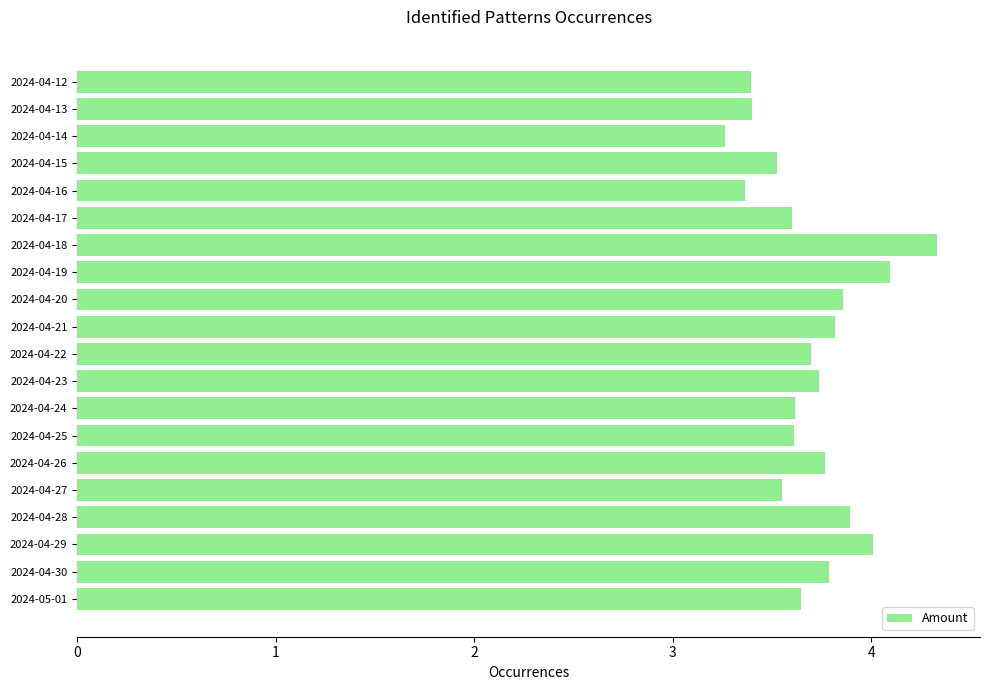

At which label is the value closest to 3?

2024-04-14